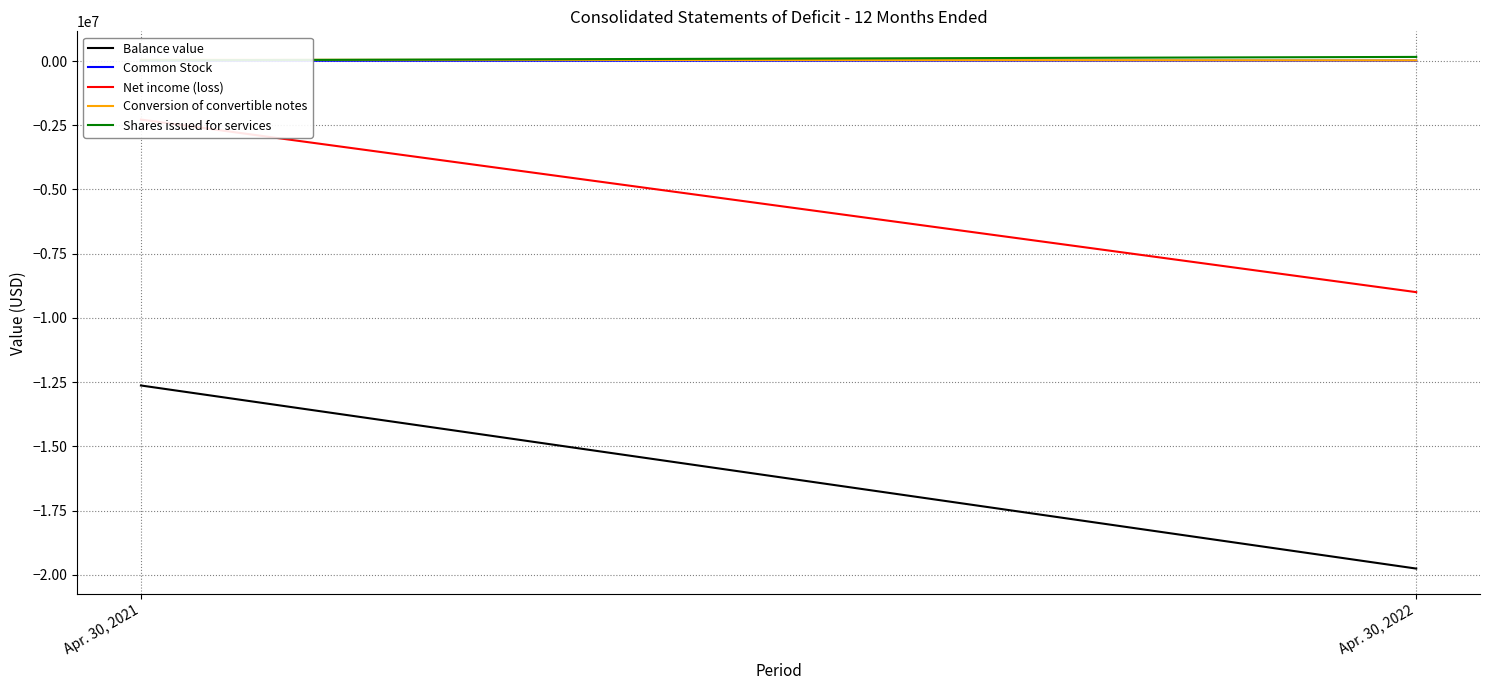

What is the difference between the maximum and minimum values in the Conversion of convertible notes series?

25000